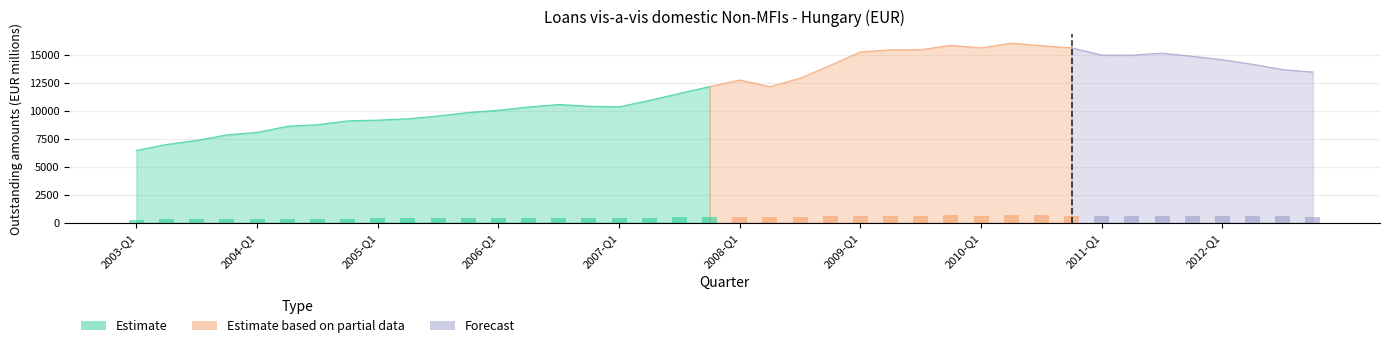

List the labels in order of value, largest first.

2010-Q2, 2009-Q4, 2010-Q3, 2010-Q4, 2010-Q1, 2009-Q3, 2009-Q2, 2009-Q1, 2011-Q3, 2011-Q1, 2011-Q2, 2011-Q4, 2012-Q1, 2012-Q2, 2008-Q4, 2012-Q3, 2012-Q4, 2008-Q3, 2008-Q1, 2007-Q4, 2008-Q2, 2007-Q3, 2007-Q2, 2006-Q3, 2006-Q4, 2007-Q1, 2006-Q2, 2006-Q1, 2005-Q4, 2005-Q3, 2005-Q2, 2005-Q1, 2004-Q4, 2004-Q3, 2004-Q2, 2004-Q1, 2003-Q4, 2003-Q3, 2003-Q2, 2003-Q1